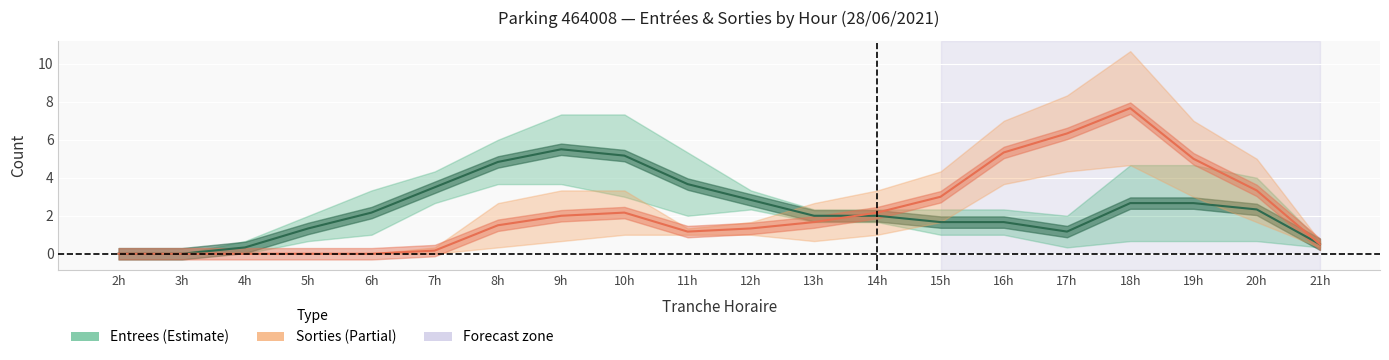

Where is Entrees (Estimate) nearest to the value 2?

13h